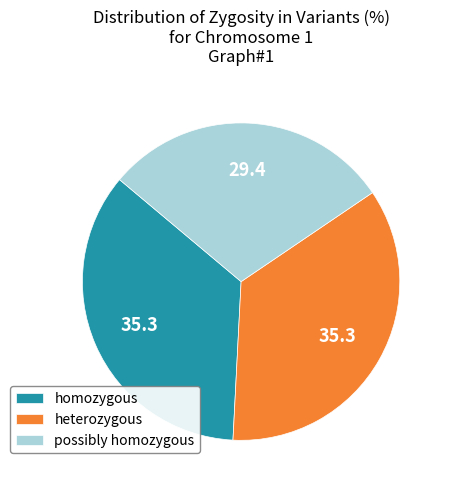

Is there any slice that represents more than half of the pie?

No